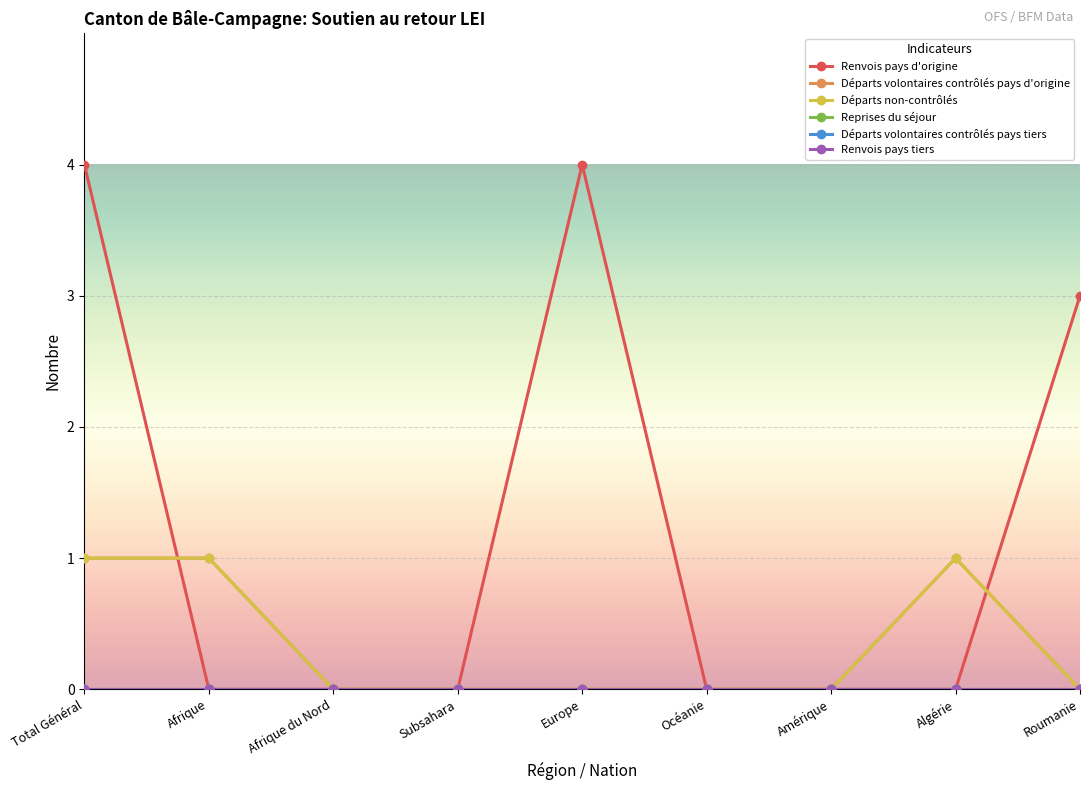

Is this an area chart (filled region under the line)?

No